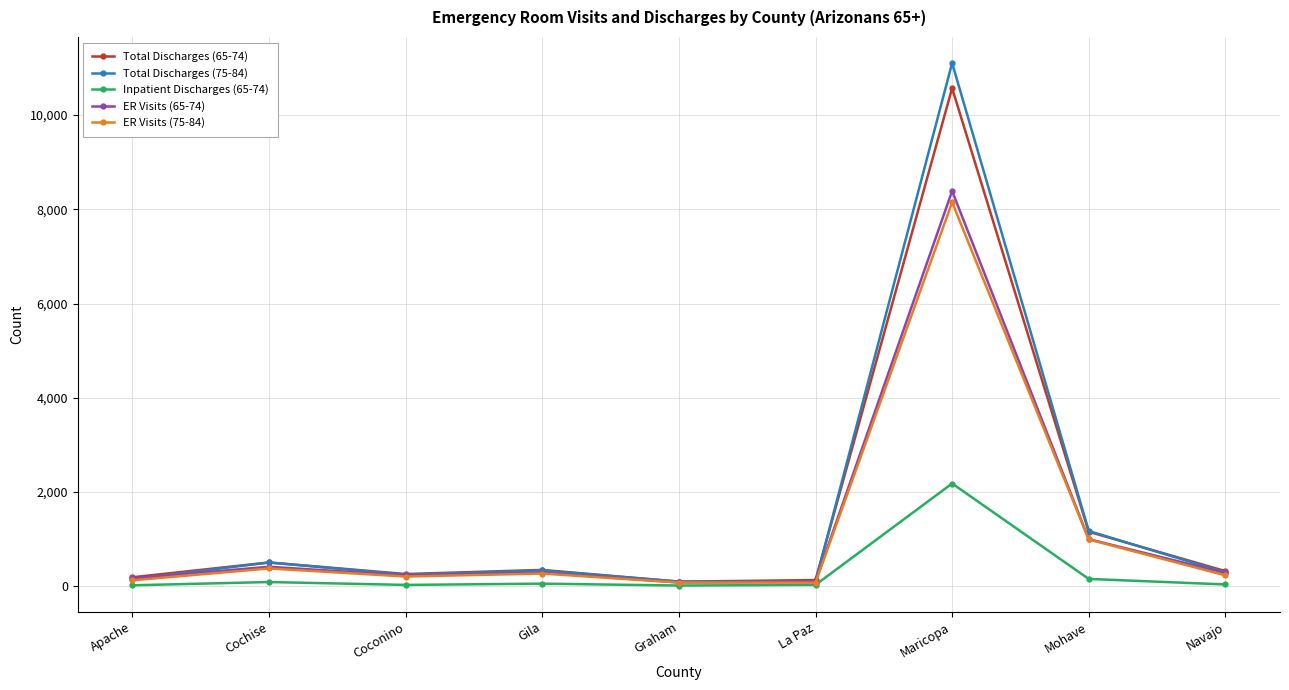

Which category has the highest value in the Total Discharges (65-74) series?

Maricopa